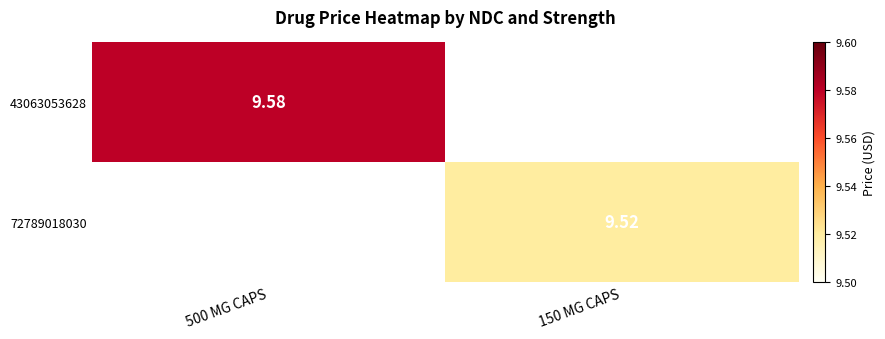

What is the maximum value shown in the chart?

9.6